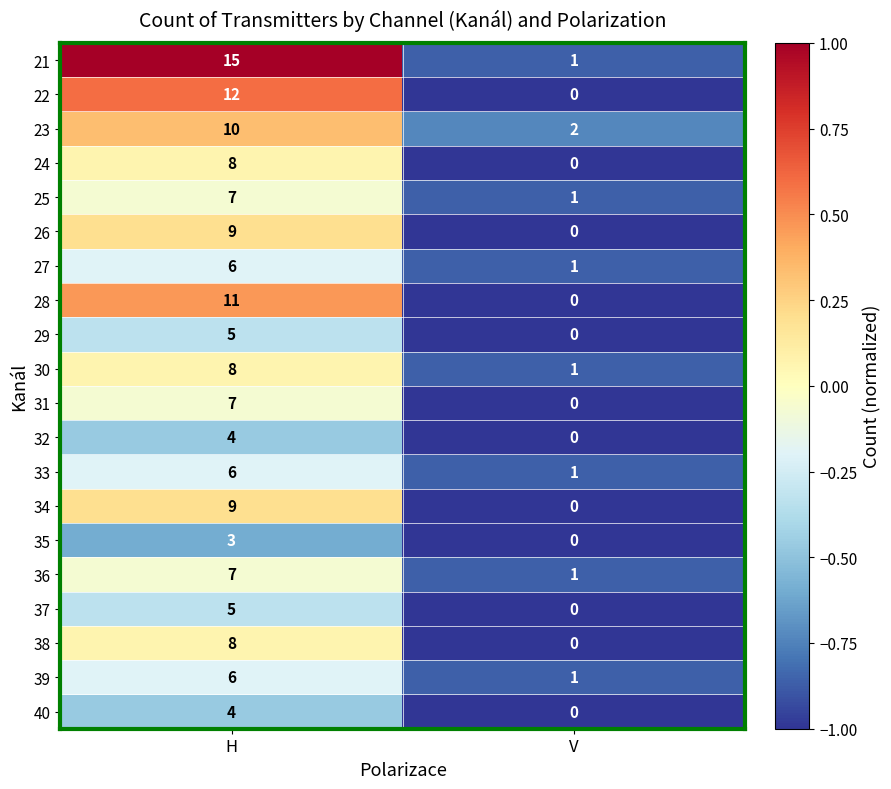

What is the spread (max minus min) of values at H?

12